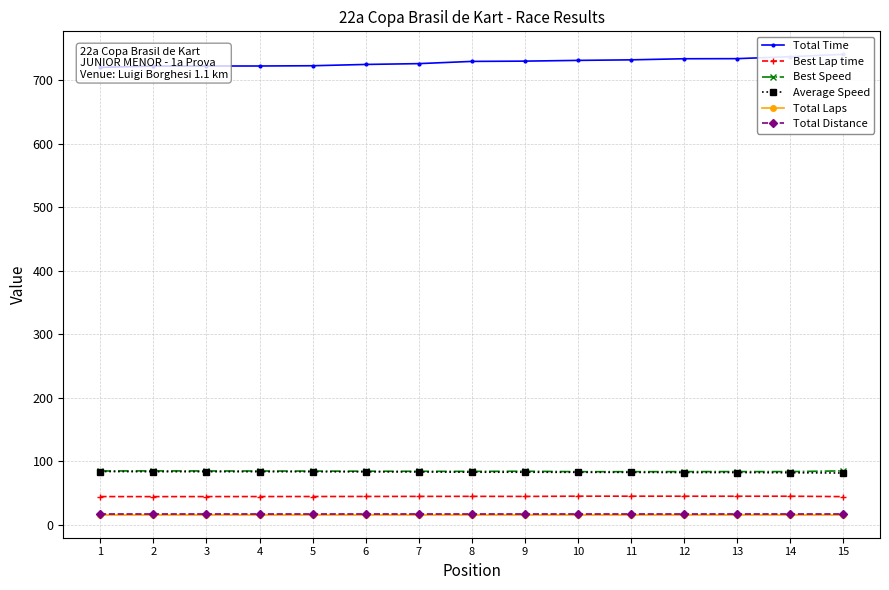

Is this an area chart (filled region under the line)?

No